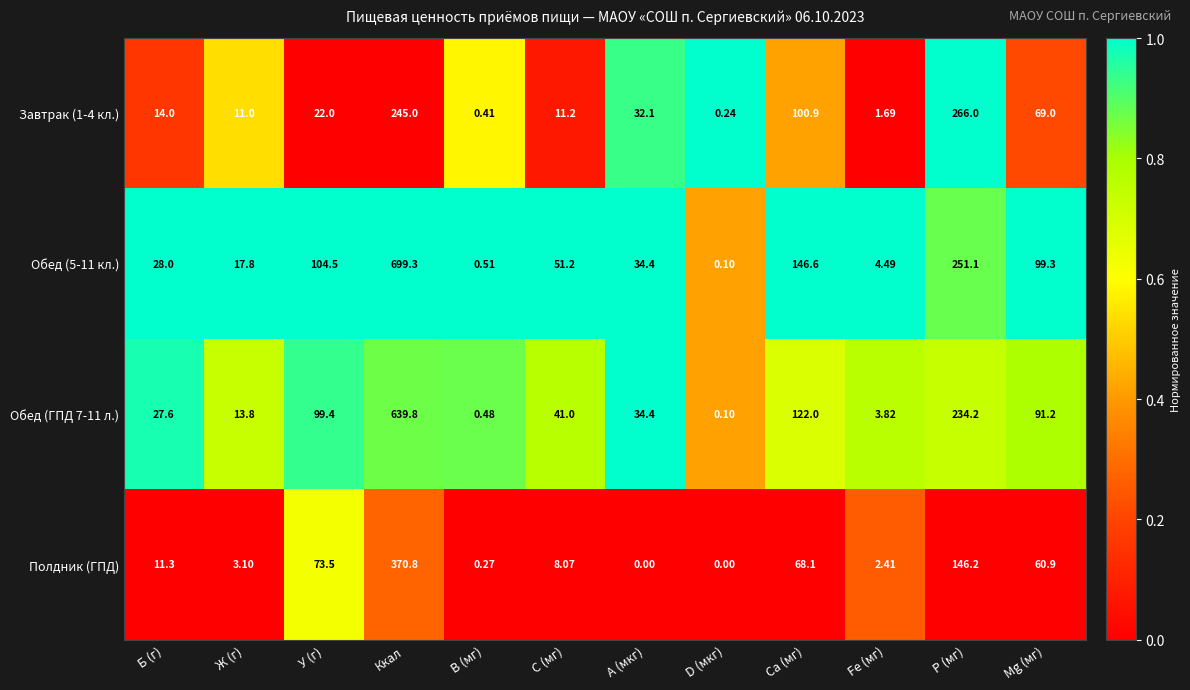

Is the value of Обед (ГПД 7-11 л.) at Б (г) greater than the value of Обед (5-11 кл.) at Ж (г)?

Yes